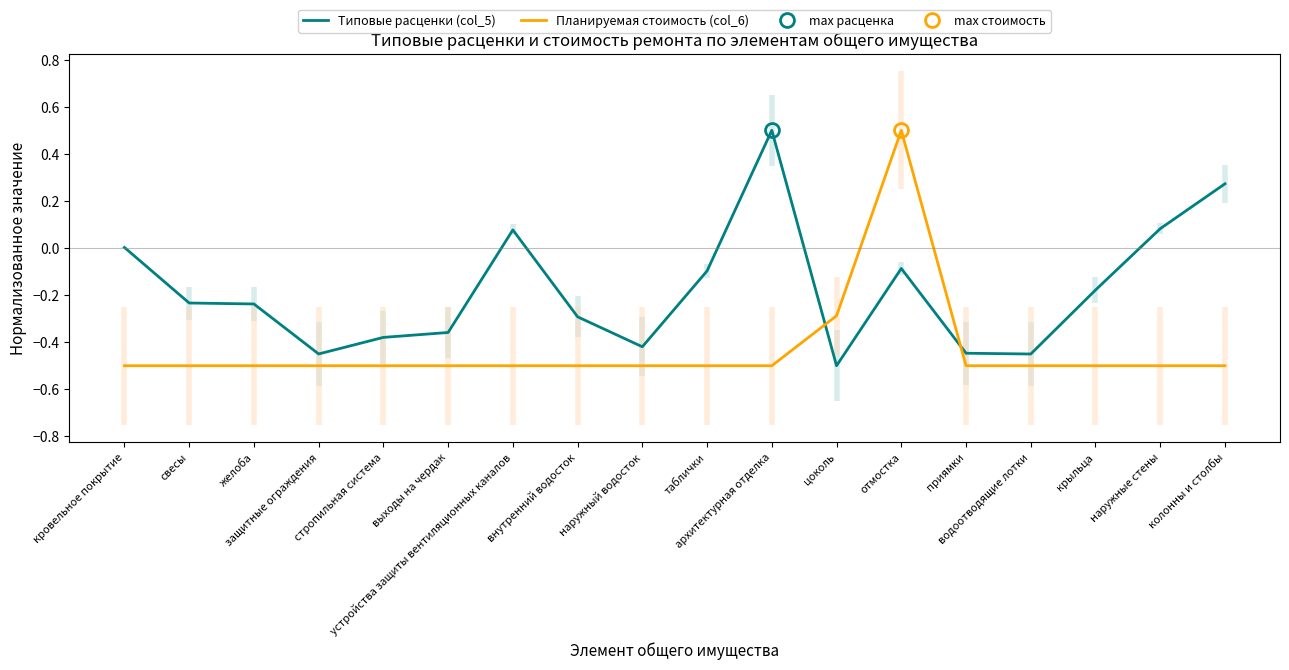

What is the average value of the Планируемая стоимость (col_6) series?

-0.4